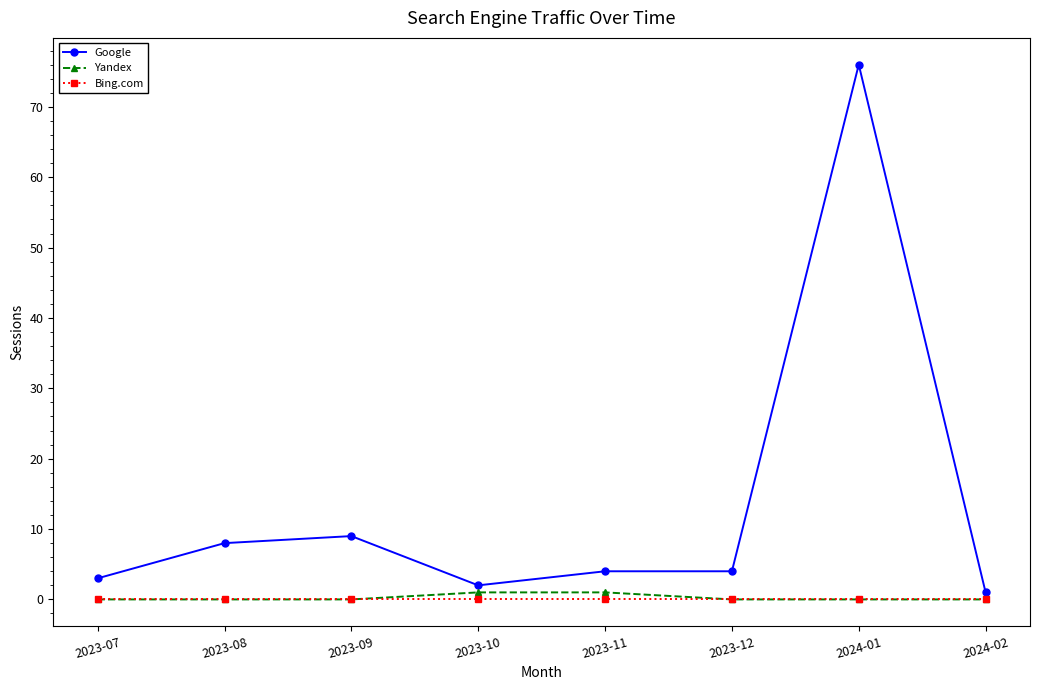

At which category is the sum across all series the highest?

2024-01